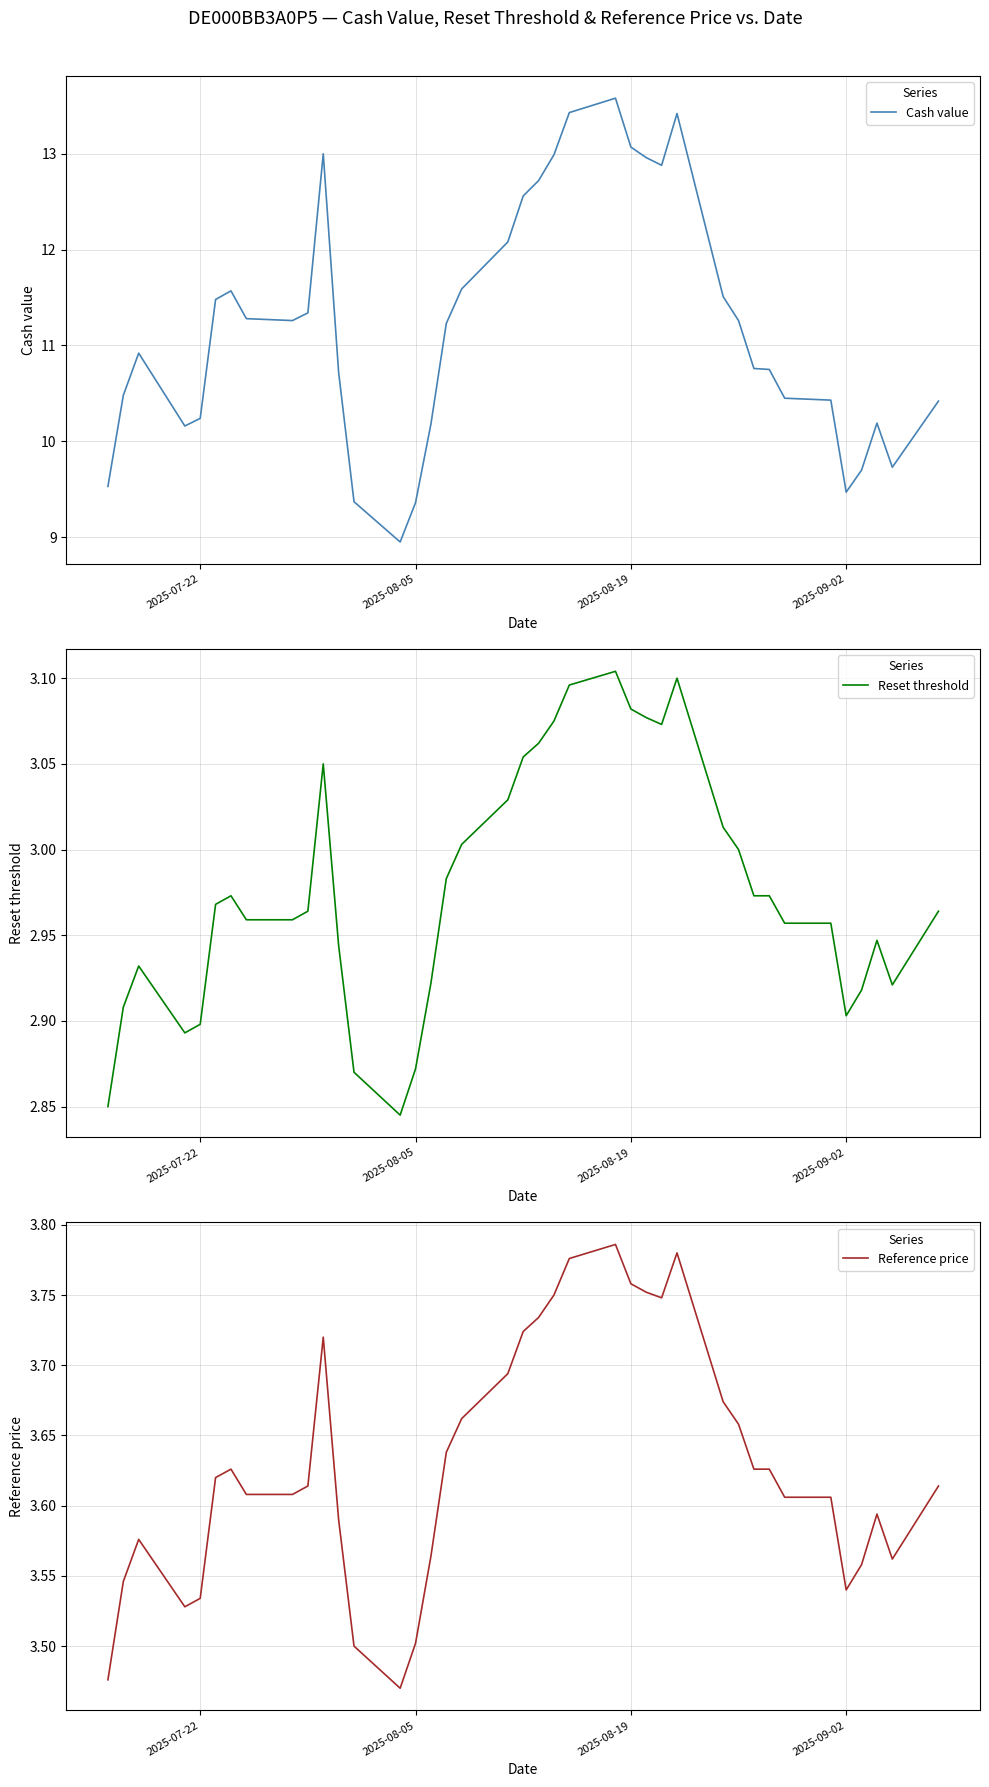

What is the sum of all Cash value values?

437.0